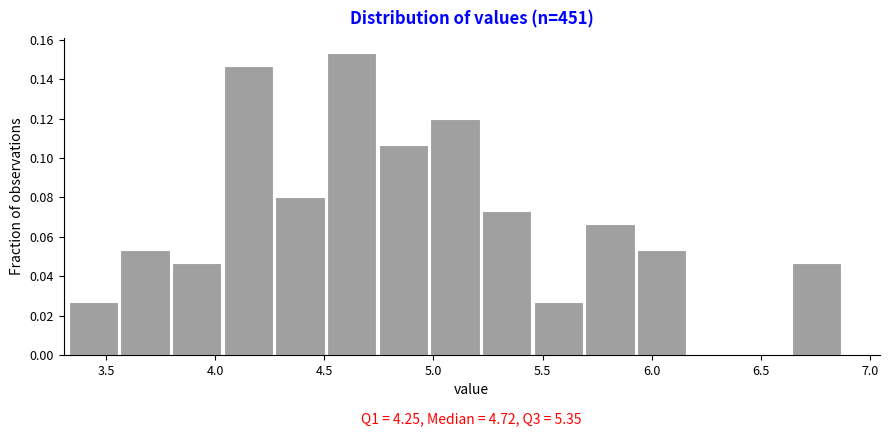

Which range on the x-axis has the tallest bar?

4.50 to 4.75